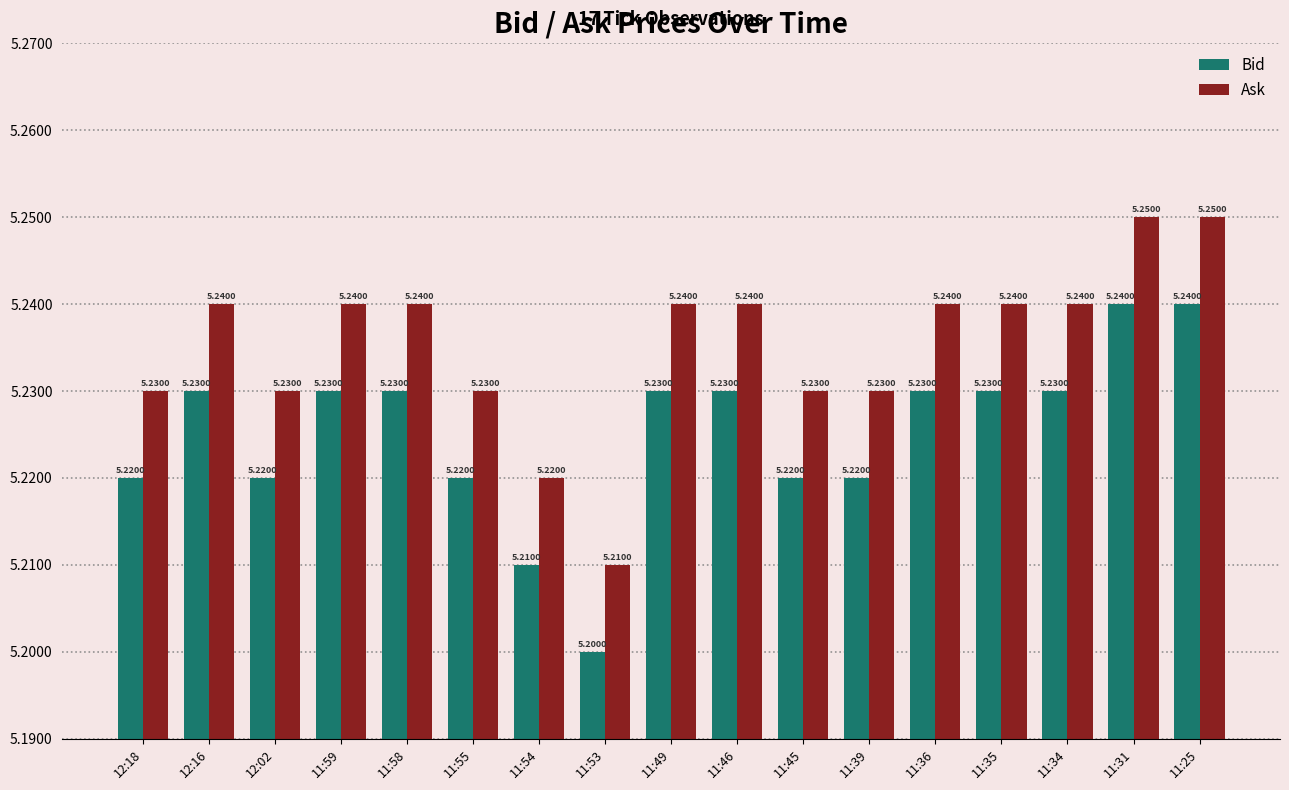

What is the total value across all series at 11:49?

10.5